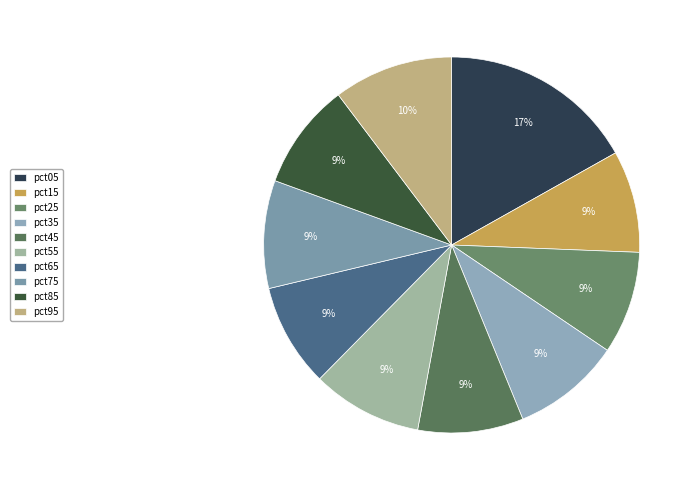

What portion of the pie excludes pct55?

90.5%